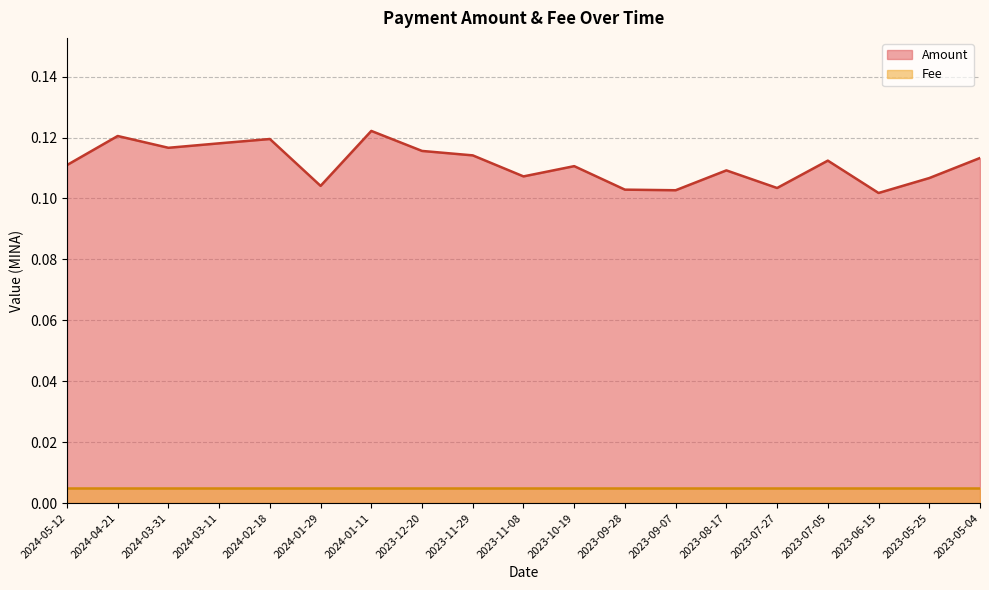

Reading right to left, what are all the values shown in this chart?

2023-05-04=0.1	2023-05-25=0.1	2023-06-15=0.1	2023-07-05=0.1	2023-07-27=0.1	2023-08-17=0.1	2023-09-07=0.1	2023-09-28=0.1	2023-10-19=0.1	2023-11-08=0.1	2023-11-29=0.1	2023-12-20=0.1	2024-01-11=0.1	2024-01-29=0.1	2024-02-18=0.1	2024-03-11=0.1	2024-03-31=0.1	2024-04-21=0.1	2024-05-12=0.1